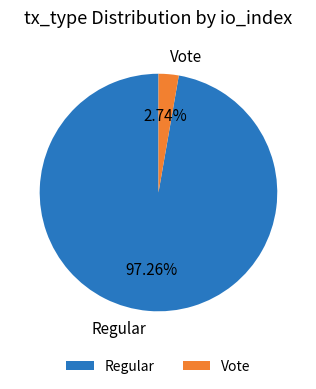

Do Regular and Vote together represent more than half of the pie?

Yes